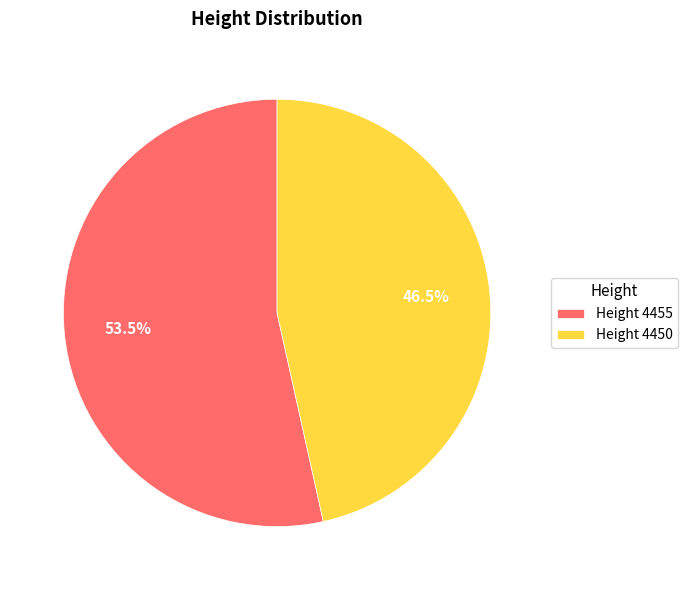

Is there a majority slice in this chart?

Yes